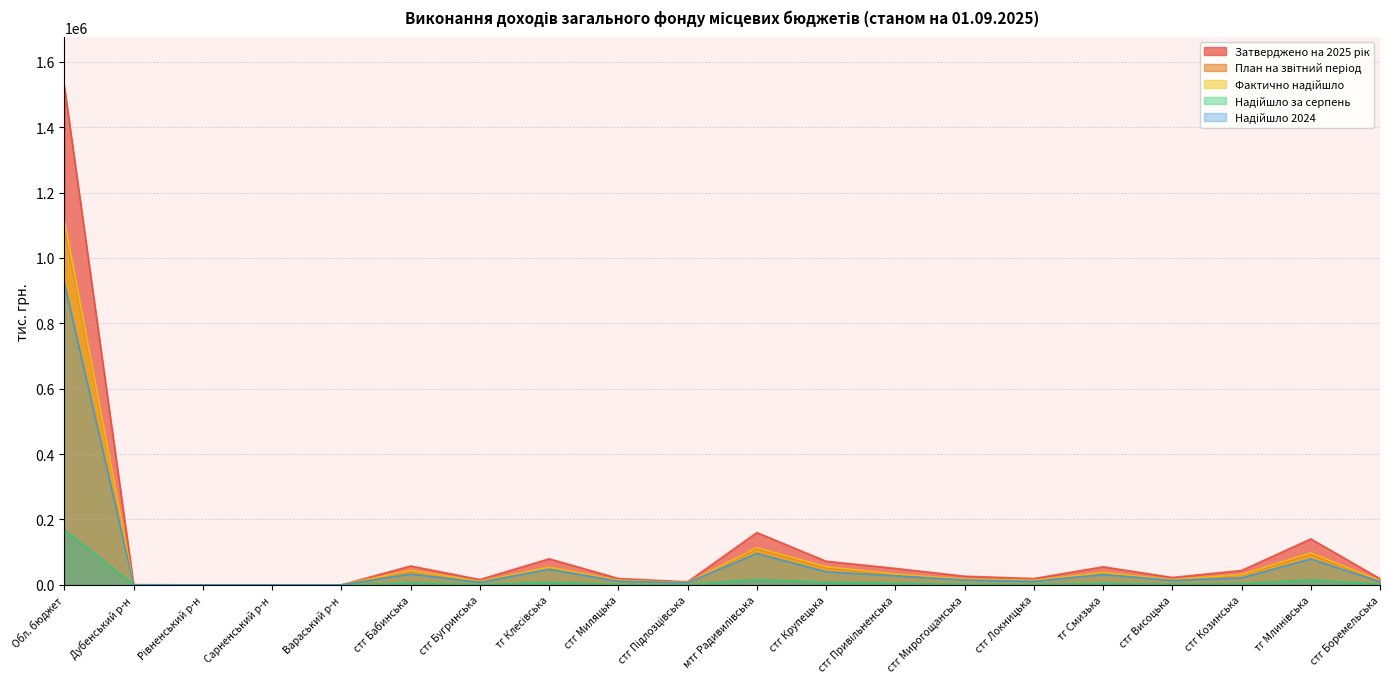

At how many categories does at least one series exceed 751000?

1